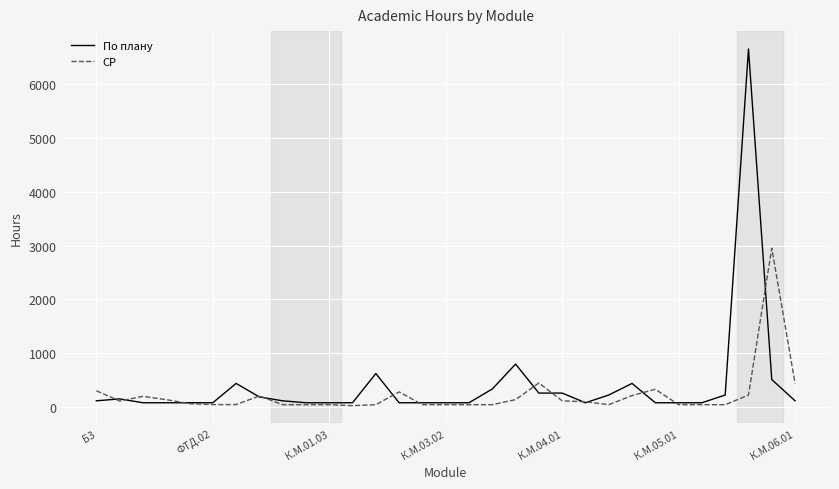

Rank the series by their maximum value, from lowest to highest.

СР, По плану